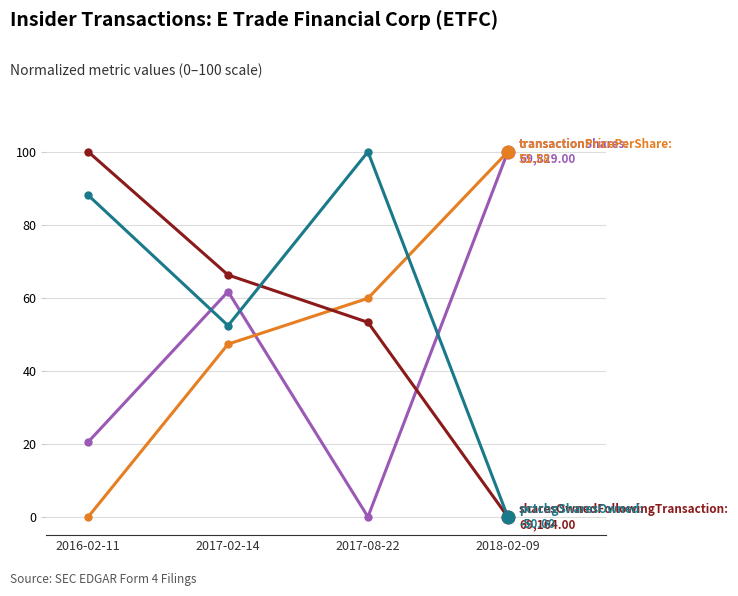

Reading right to left, transcribe all the data shown in this chart.

transactionShares: 69,829.00: 100.0	0.0	61.7	20.5
transactionPricePerShare: 51.58: 100.0	59.9	47.3	0.0
sharesOwnedFollowingTransaction: 69,164.00: 0.0	53.3	66.3	100.0
pctchgSharesOwned: -50.00: 0.0	100.0	52.4	88.1